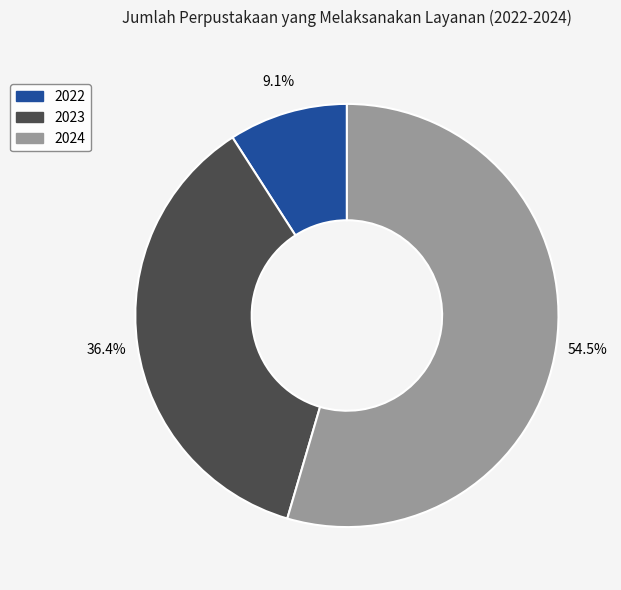

What percentage is the 2023 slice, to the nearest percent?

36%